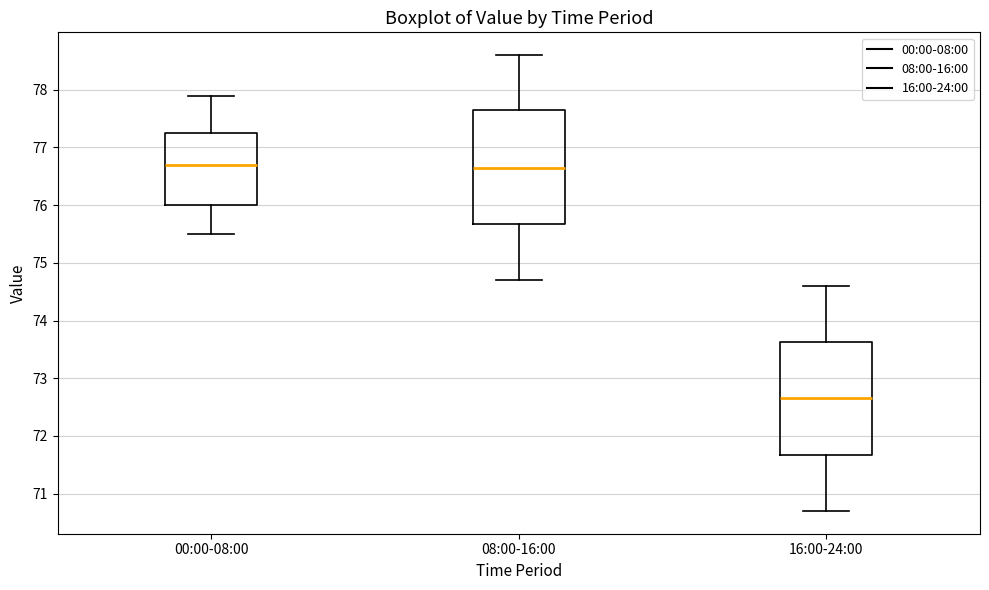

Reading left to right, read every box against the y-axis: the position of its median line, the range the box covers, and the ends of its whiskers. The values are not printed on the chart, so give them approximately, as read against the axis.

00:00-08:00: median 76.7, box 76.0 to 77.3, whiskers 75.5 to 77.9
08:00-16:00: median 76.7, box 75.7 to 77.7, whiskers 74.7 to 78.6
16:00-24:00: median 72.7, box 71.7 to 73.6, whiskers 70.7 to 74.6